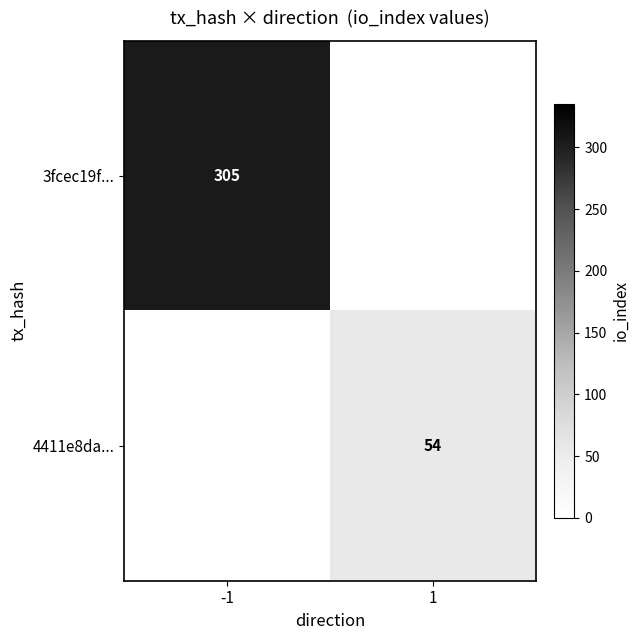

Is it true that 4411e8da... equals 54 at 1?

True